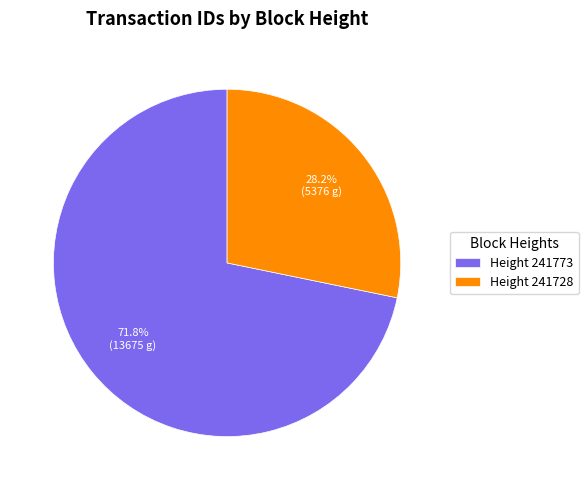

Which category has the biggest portion of the pie?

Height 241773